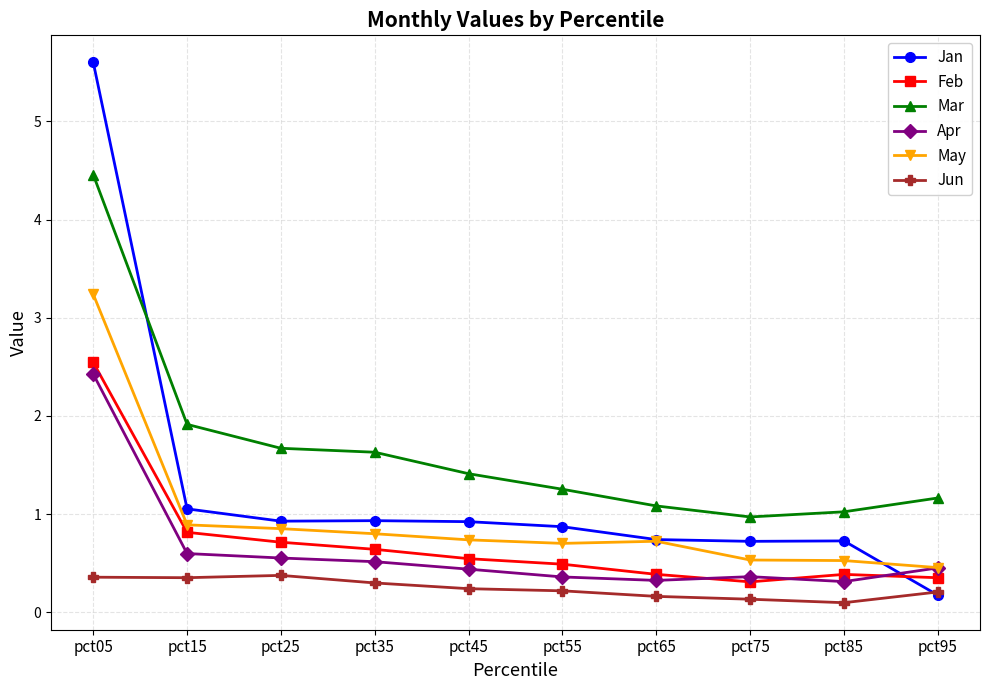

What is the greatest value displayed?

5.6